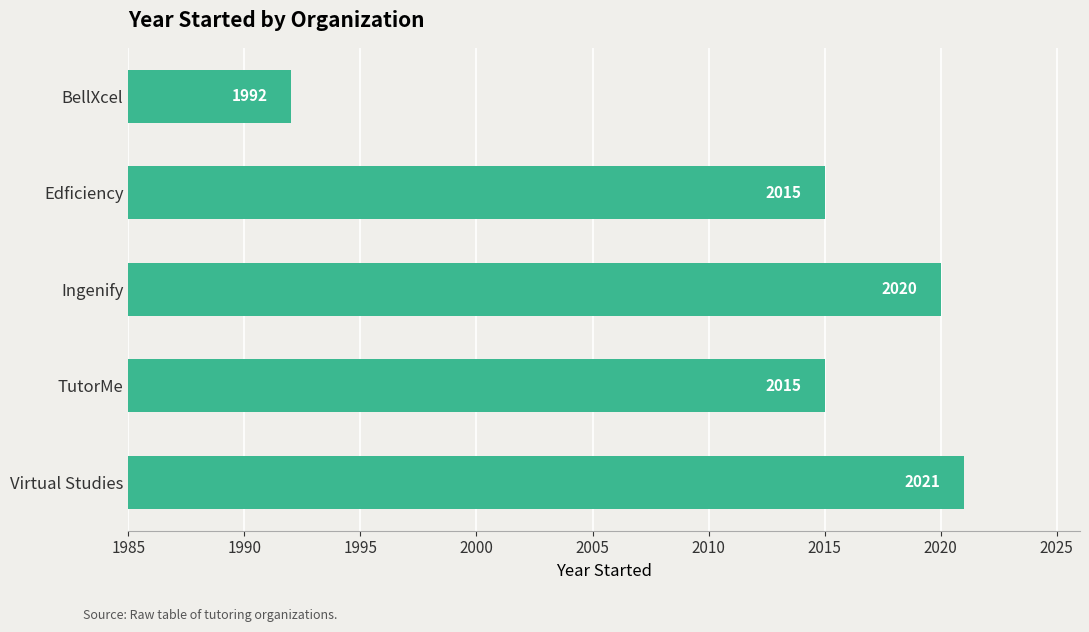

What is the label of the 3rd bar from the bottom?

Ingenify